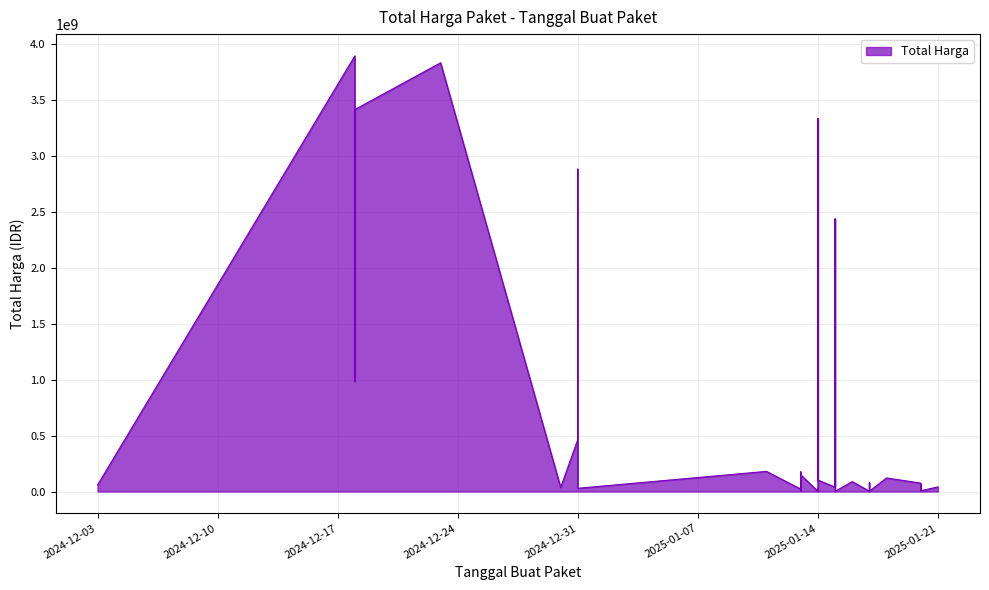

Is it true that the value at 2025-01-17 is 78225000?

True